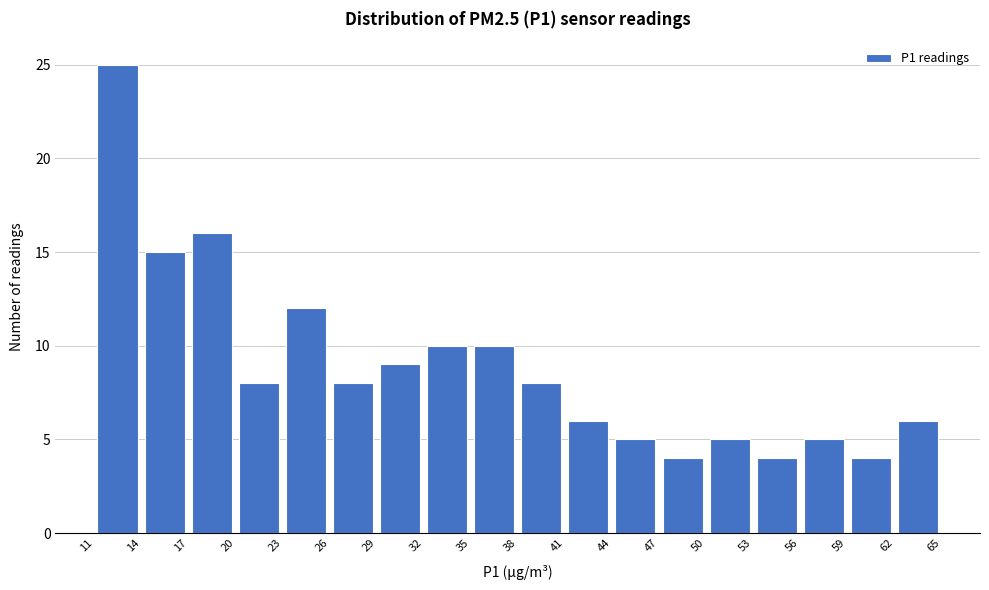

What is the height of the bar covering 14 to 17 on the x-axis? The values are not printed on the chart, so give them approximately, as read against the axis.

15